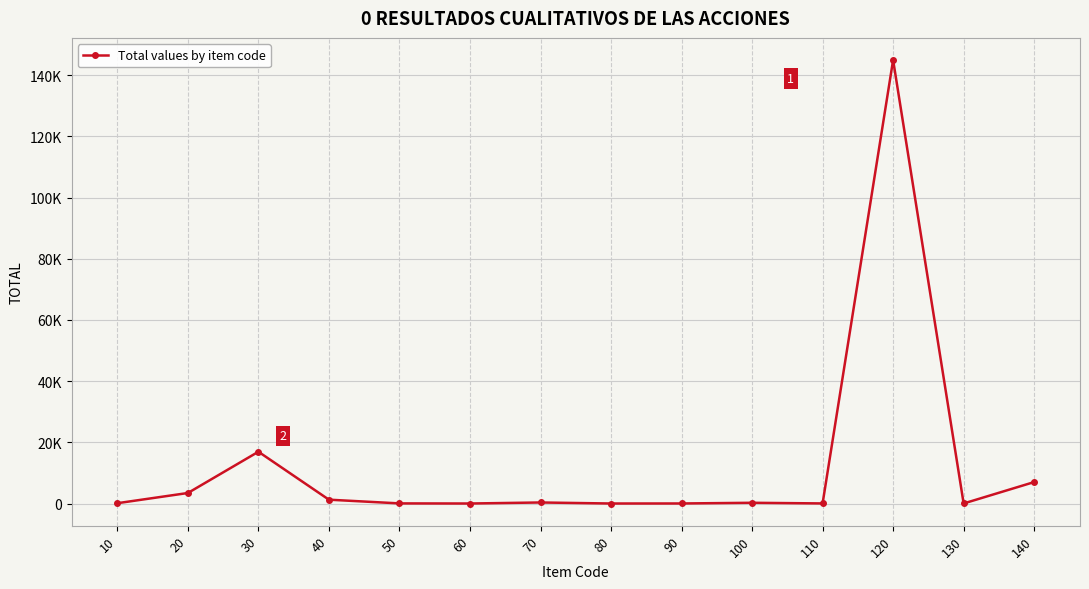

What is the difference between the values at 80 and 50?

34